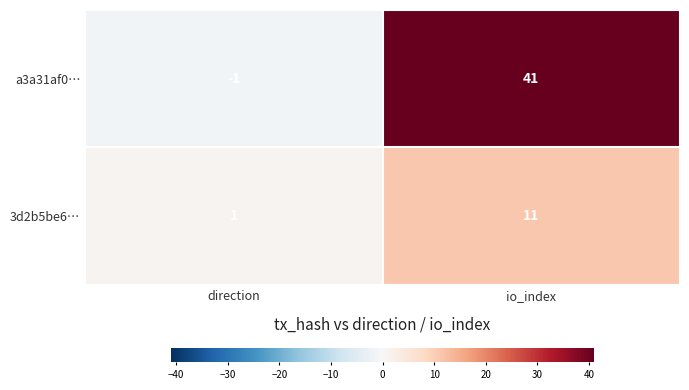

Reading left to right, transcribe all the data shown in this chart.

a3a31af0…: direction=-1	io_index=41
3d2b5be6…: direction=1	io_index=11